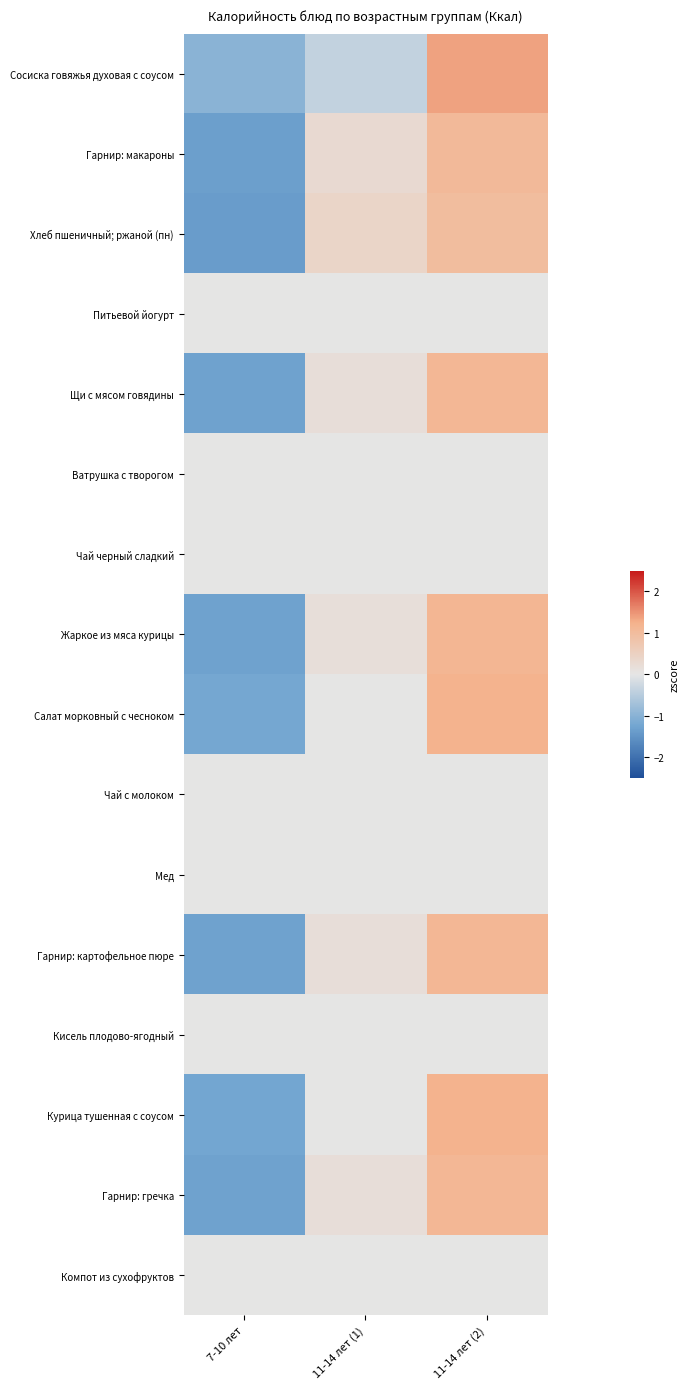

Reading right to left, transcribe all the data shown in this chart.

Сосиска говяжья духовая с соусом: 11-14 лет (2)=1.4	11-14 лет (1)=-0.4	7-10 лет=-1.0
Гарнир: макароны: 11-14 лет (2)=1.1	11-14 лет (1)=0.3	7-10 лет=-1.3
Хлеб пшеничный; ржаной (пн): 11-14 лет (2)=1.0	11-14 лет (1)=0.4	7-10 лет=-1.4
Питьевой йогурт: 11-14 лет (2)=0.0	11-14 лет (1)=0.0	7-10 лет=0.0
Щи с мясом говядины: 11-14 лет (2)=1.1	11-14 лет (1)=0.2	7-10 лет=-1.3
Ватрушка с творогом: 11-14 лет (2)=0.0	11-14 лет (1)=0.0	7-10 лет=0.0
Чай черный сладкий: 11-14 лет (2)=0.0	11-14 лет (1)=0.0	7-10 лет=0.0
Жаркое из мяса курицы: 11-14 лет (2)=1.1	11-14 лет (1)=0.2	7-10 лет=-1.3
Салат морковный с чесноком: 11-14 лет (2)=1.2	11-14 лет (1)=0.0	7-10 лет=-1.2
Чай с молоком: 11-14 лет (2)=0.0	11-14 лет (1)=0.0	7-10 лет=0.0
Мед: 11-14 лет (2)=0.0	11-14 лет (1)=0.0	7-10 лет=0.0
Гарнир: картофельное пюре: 11-14 лет (2)=1.1	11-14 лет (1)=0.2	7-10 лет=-1.3
Кисель плодово-ягодный: 11-14 лет (2)=0.0	11-14 лет (1)=0.0	7-10 лет=0.0
Курица тушенная с соусом: 11-14 лет (2)=1.2	11-14 лет (1)=0.0	7-10 лет=-1.2
Гарнир: гречка: 11-14 лет (2)=1.1	11-14 лет (1)=0.2	7-10 лет=-1.3
Компот из сухофруктов: 11-14 лет (2)=0.0	11-14 лет (1)=0.0	7-10 лет=0.0